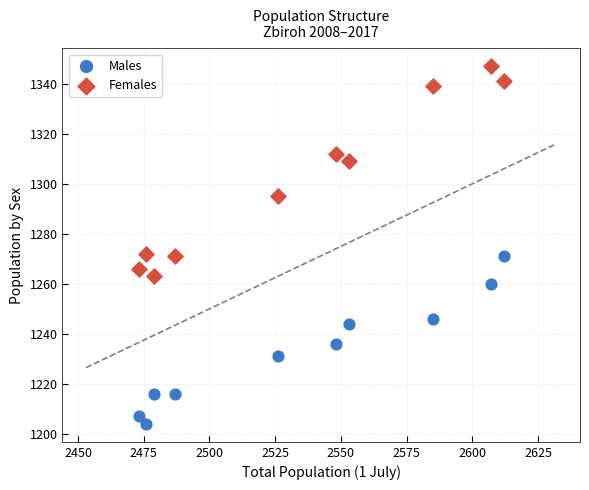

Which series has the widest spread of Y values?

Females